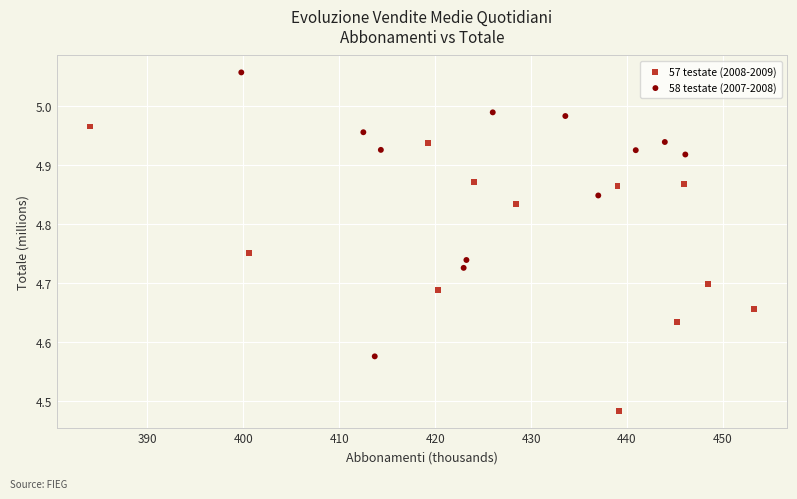

Which series has the largest Y range (max minus min)?

57 testate (2008-2009)